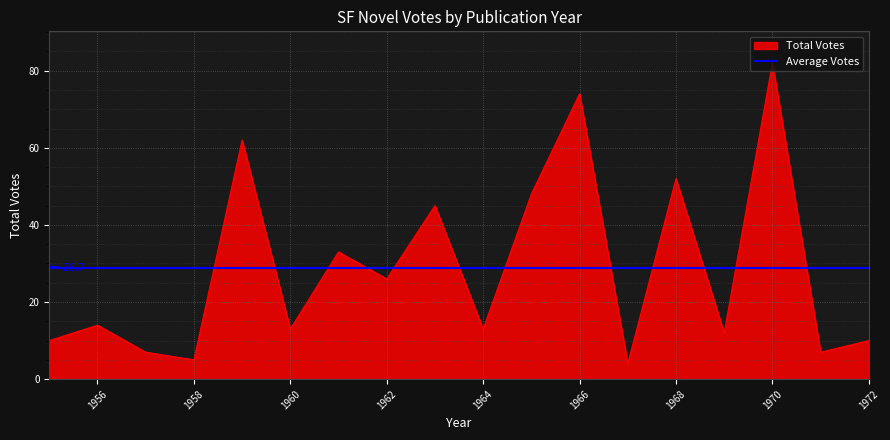

True or false: Average Votes and Total Votes cross at least once.

True